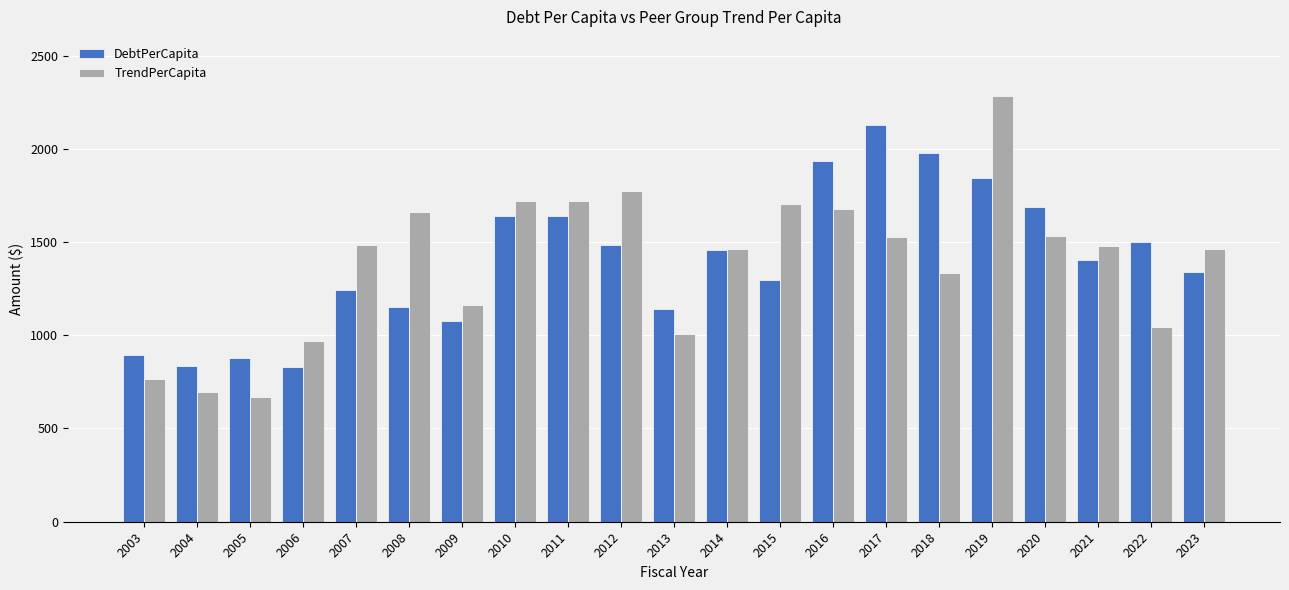

The TrendPerCapita series shows 1524.5 at 2017. True or false?

True